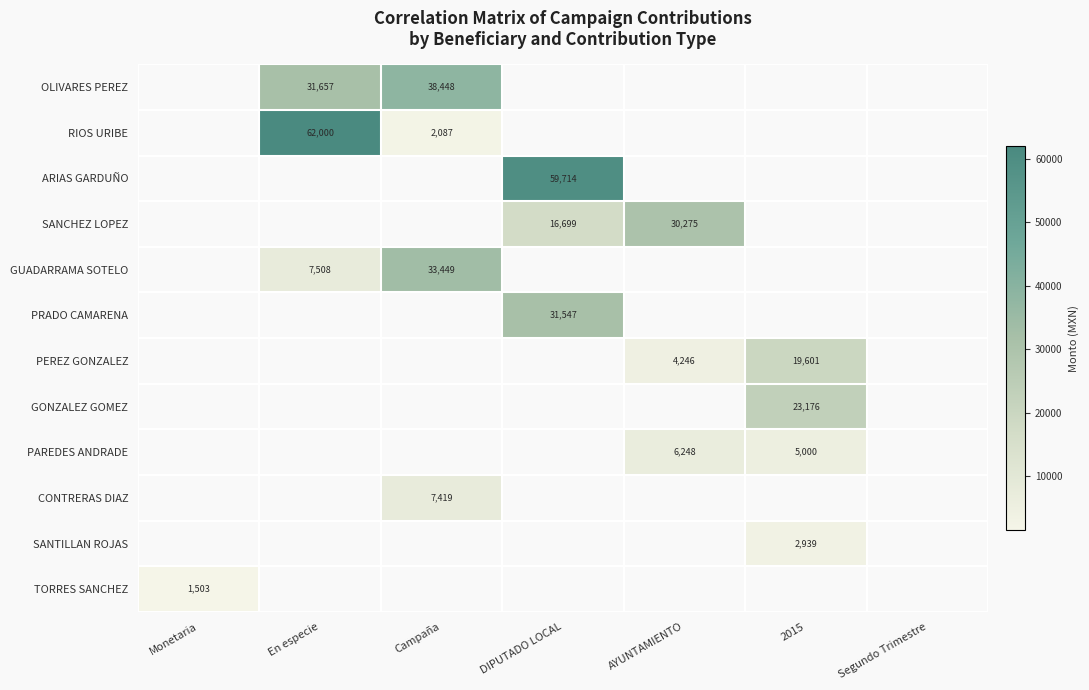

Is it true that SANTILLAN ROJAS equals 2939 at 2015?

True